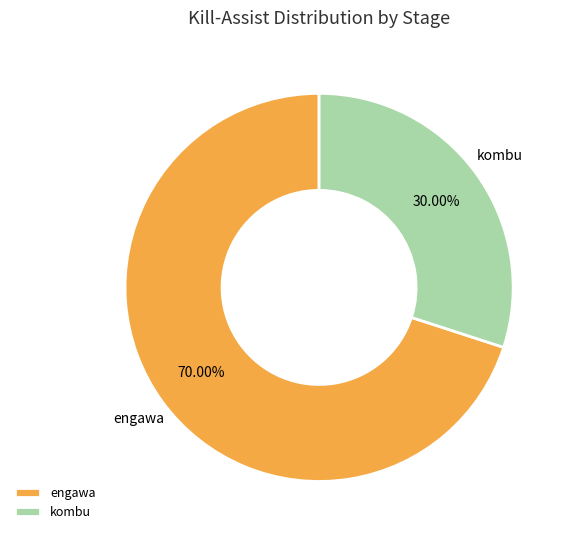

To the nearest percent, what is the average slice percentage?

50%